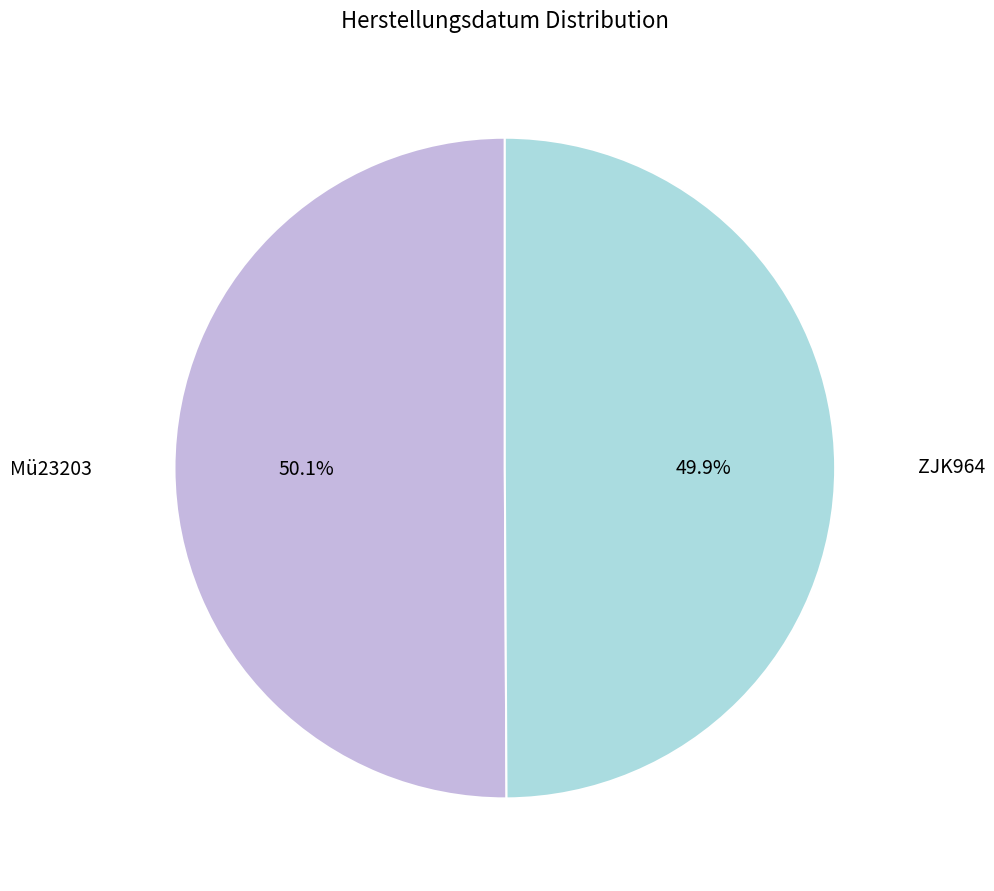

What percentage is NOT represented by ZJK964?

50.1%